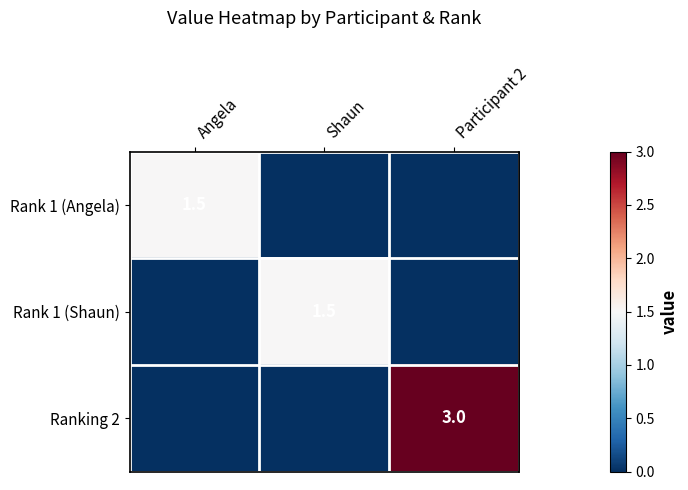

True or false: Ranking 2 has a value of 1.1 at Participant 2.

False